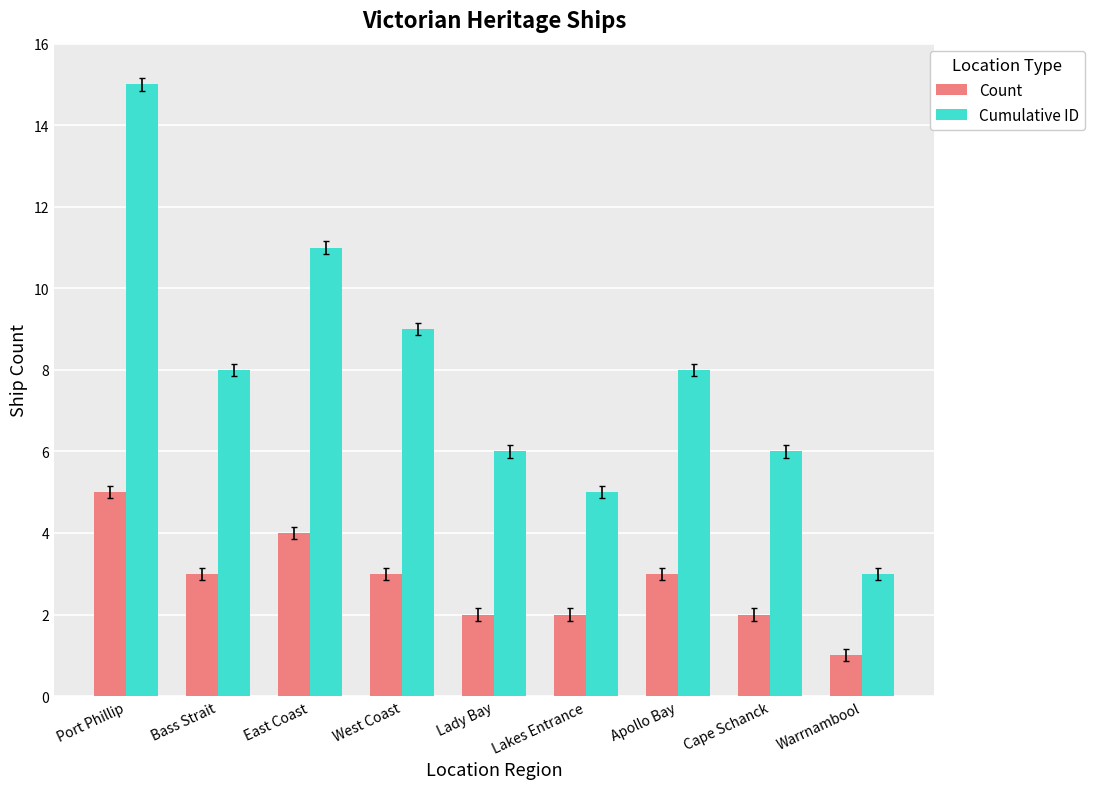

What is the maximum value shown in the chart?

15